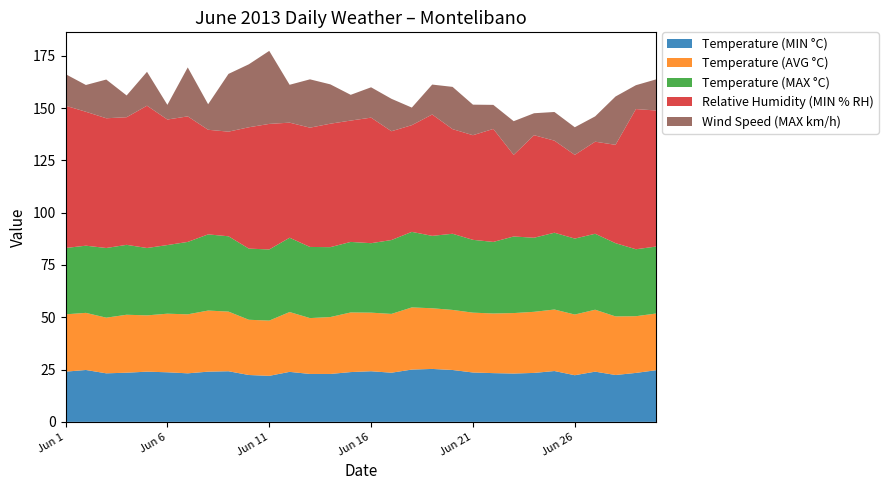

Reading left to right, list all the values displayed in this chart.

Temperature (MIN °C): Jun 1=24.0	Jun 2=24.8	Jun 3=23.2	Jun 4=23.5	Jun 5=24.0	Jun 6=23.7	Jun 7=23.2	Jun 8=24.0	Jun 9=24.2	Jun 10=22.4	Jun 11=22.0	Jun 12=23.9	Jun 13=22.9	Jun 14=22.9	Jun 15=23.8	Jun 16=24.2	Jun 17=23.5	Jun 18=25.0	Jun 19=25.3	Jun 20=24.8	Jun 21=23.6	Jun 22=23.3	Jun 23=23.1	Jun 24=23.4	Jun 25=24.3	Jun 26=22.3	Jun 27=24.0	Jun 28=22.4	Jun 29=23.4	Jun 30=24.7
Temperature (AVG °C): Jun 1=27.4	Jun 2=27.3	Jun 3=26.6	Jun 4=27.7	Jun 5=26.9	Jun 6=28.0	Jun 7=28.2	Jun 8=29.2	Jun 9=28.5	Jun 10=26.4	Jun 11=26.4	Jun 12=28.6	Jun 13=26.7	Jun 14=27.2	Jun 15=28.5	Jun 16=28.0	Jun 17=28.1	Jun 18=29.7	Jun 19=29.0	Jun 20=28.7	Jun 21=28.6	Jun 22=28.5	Jun 23=28.9	Jun 24=29.2	Jun 25=29.4	Jun 26=29.0	Jun 27=29.6	Jun 28=28.0	Jun 29=27.1	Jun 30=27.1
Temperature (MAX °C): Jun 1=31.7	Jun 2=32.1	Jun 3=33.3	Jun 4=33.4	Jun 5=32.2	Jun 6=32.8	Jun 7=34.6	Jun 8=36.4	Jun 9=36.0	Jun 10=34.0	Jun 11=34.0	Jun 12=35.5	Jun 13=34.0	Jun 14=33.4	Jun 15=33.7	Jun 16=33.2	Jun 17=35.3	Jun 18=36.1	Jun 19=34.6	Jun 20=36.4	Jun 21=34.8	Jun 22=34.2	Jun 23=36.6	Jun 24=35.4	Jun 25=36.7	Jun 26=36.3	Jun 27=36.3	Jun 28=35.0	Jun 29=32.0	Jun 30=32.0
Relative Humidity (MIN % RH): Jun 1=68.0	Jun 2=64.0	Jun 3=62.0	Jun 4=61.0	Jun 5=68.0	Jun 6=60.0	Jun 7=60.0	Jun 8=50.0	Jun 9=50.0	Jun 10=58.0	Jun 11=60.0	Jun 12=55.0	Jun 13=57.0	Jun 14=59.0	Jun 15=58.0	Jun 16=60.0	Jun 17=52.0	Jun 18=51.0	Jun 19=58.0	Jun 20=50.0	Jun 21=50.0	Jun 22=54.0	Jun 23=39.0	Jun 24=49.0	Jun 25=44.0	Jun 26=40.0	Jun 27=44.0	Jun 28=47.0	Jun 29=67.0	Jun 30=65.0
Wind Speed (MAX km/h): Jun 1=15.1	Jun 2=12.8	Jun 3=18.5	Jun 4=10.4	Jun 5=16.2	Jun 6=7.0	Jun 7=23.4	Jun 8=12.2	Jun 9=27.6	Jun 10=30.1	Jun 11=34.9	Jun 12=18.1	Jun 13=23.1	Jun 14=18.8	Jun 15=12.3	Jun 16=14.5	Jun 17=15.5	Jun 18=8.4	Jun 19=14.3	Jun 20=20.2	Jun 21=14.6	Jun 22=11.5	Jun 23=16.1	Jun 24=10.5	Jun 25=13.7	Jun 26=13.2	Jun 27=12.1	Jun 28=23.1	Jun 29=11.4	Jun 30=14.9